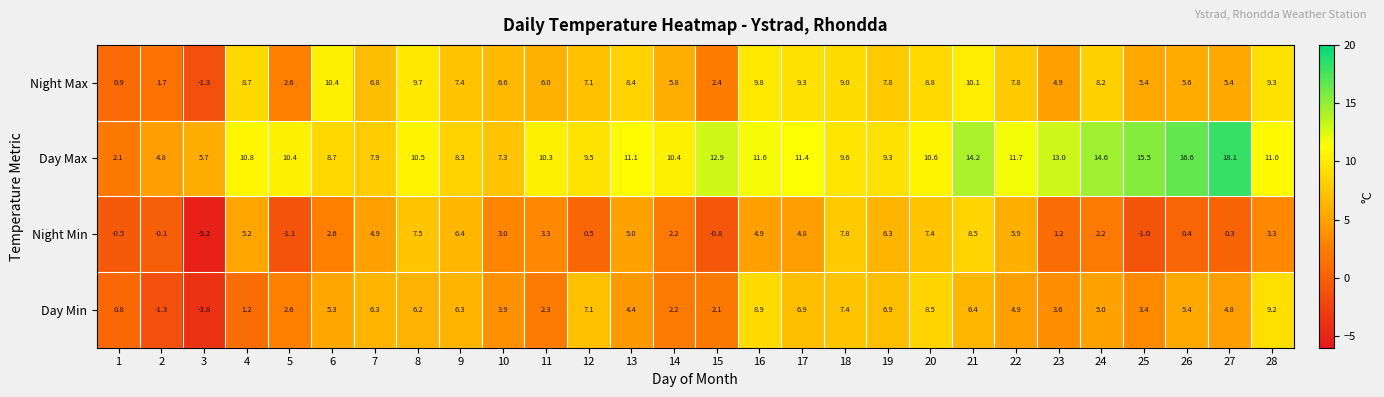

True or false: Night Min has a value of 4.8 at 17.

True